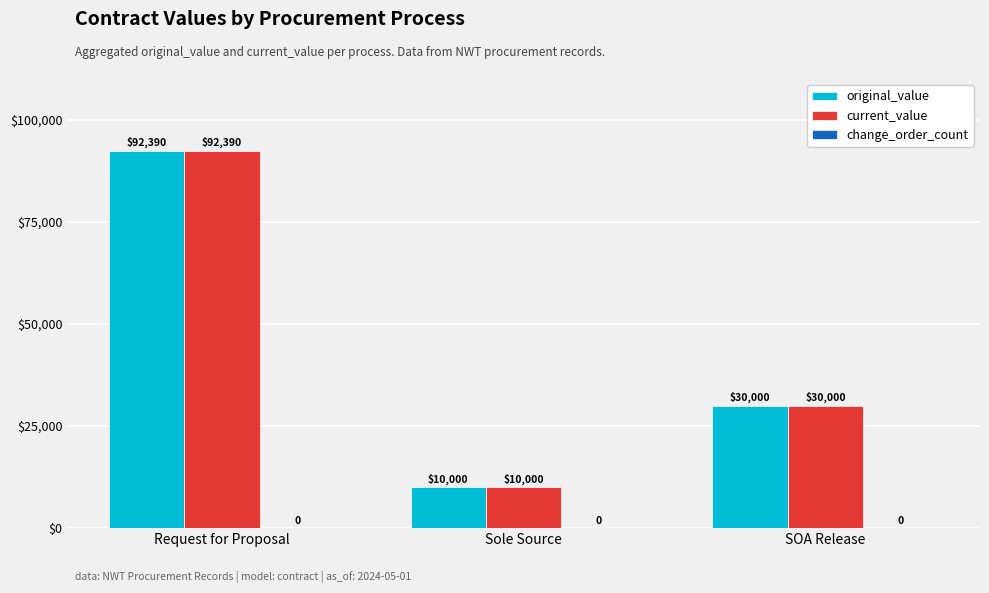

What is the maximum value shown in the chart?

92390